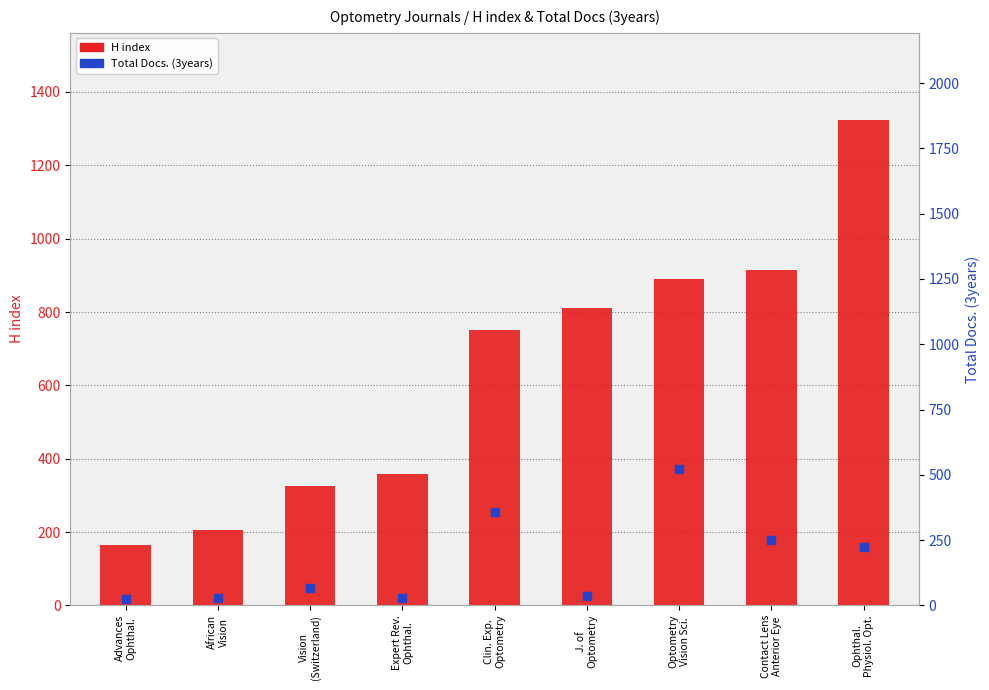

At how many categories does at least one series exceed 911?

2